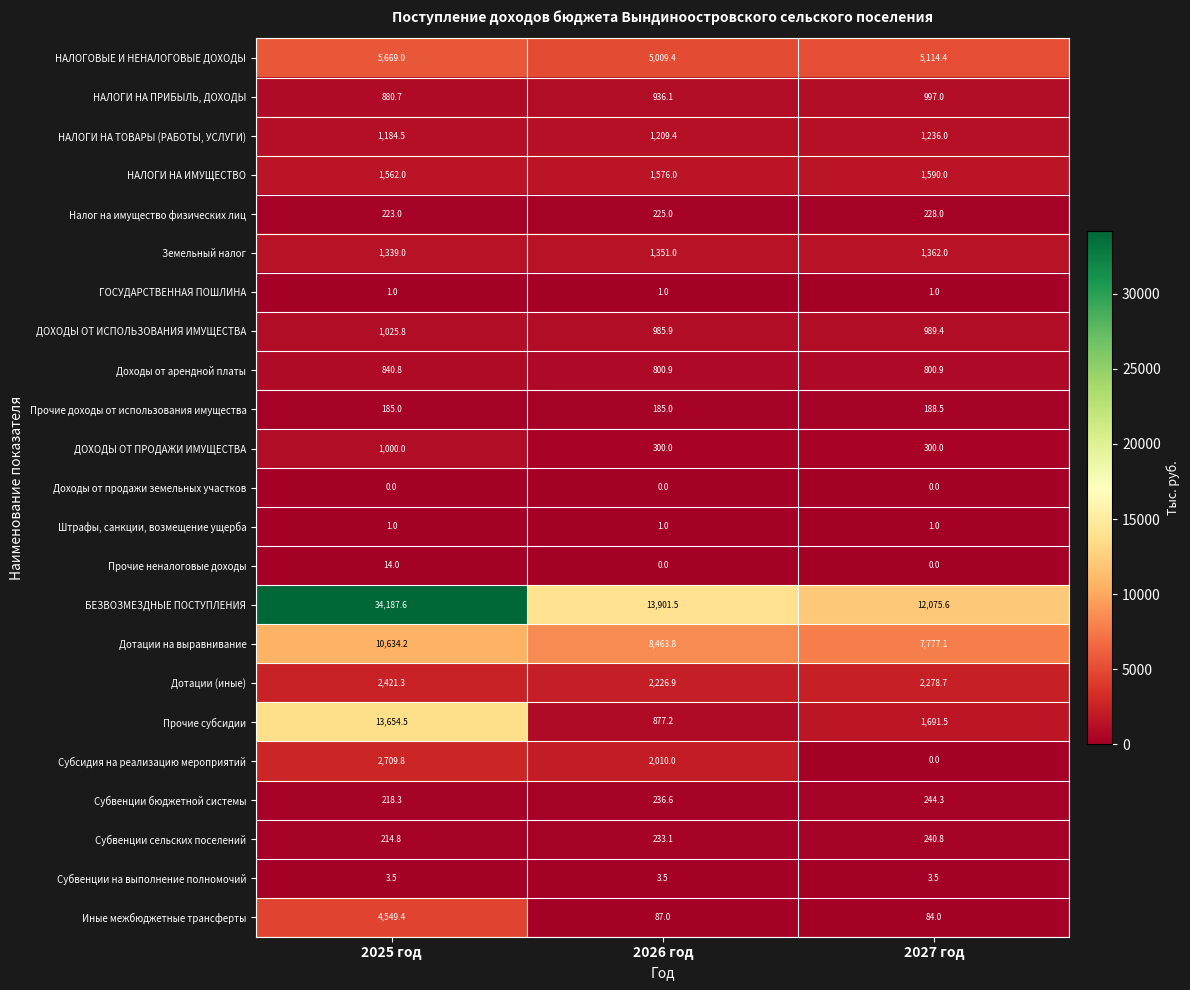

The Земельный налог series shows 1875.2 at 2027 год. True or false?

False